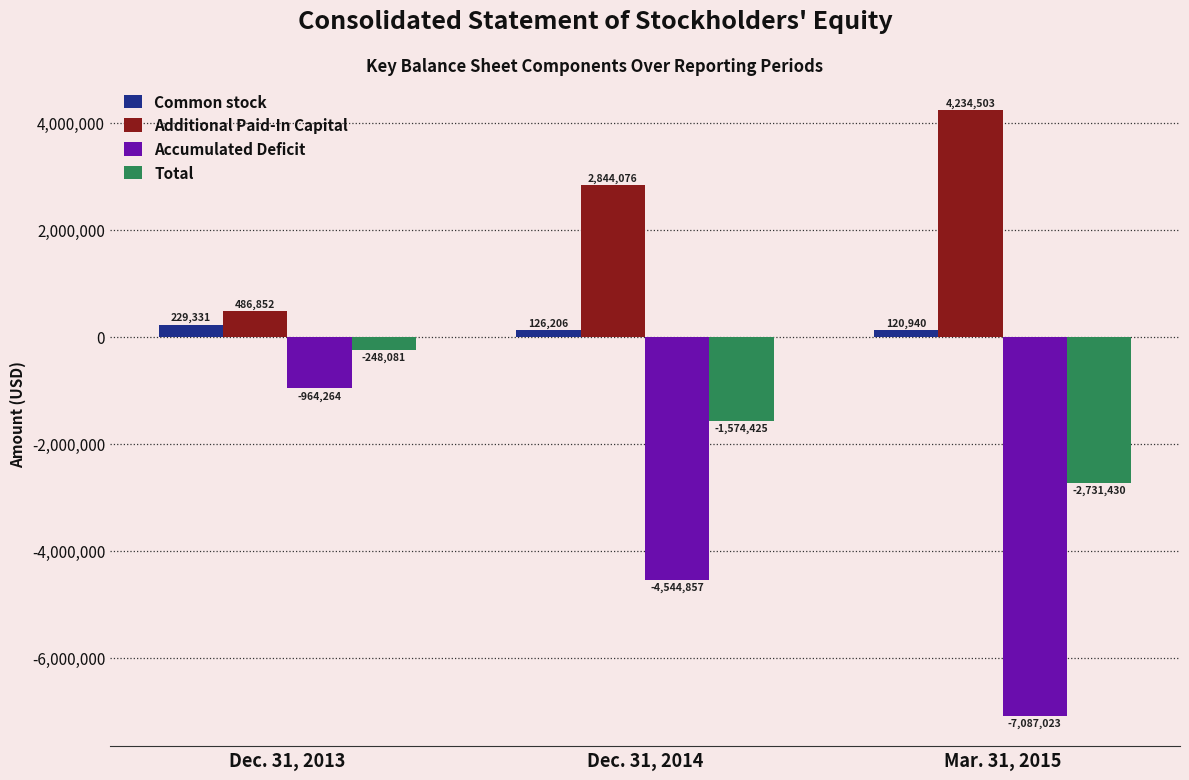

What is the average value of the Total series?

-1517979